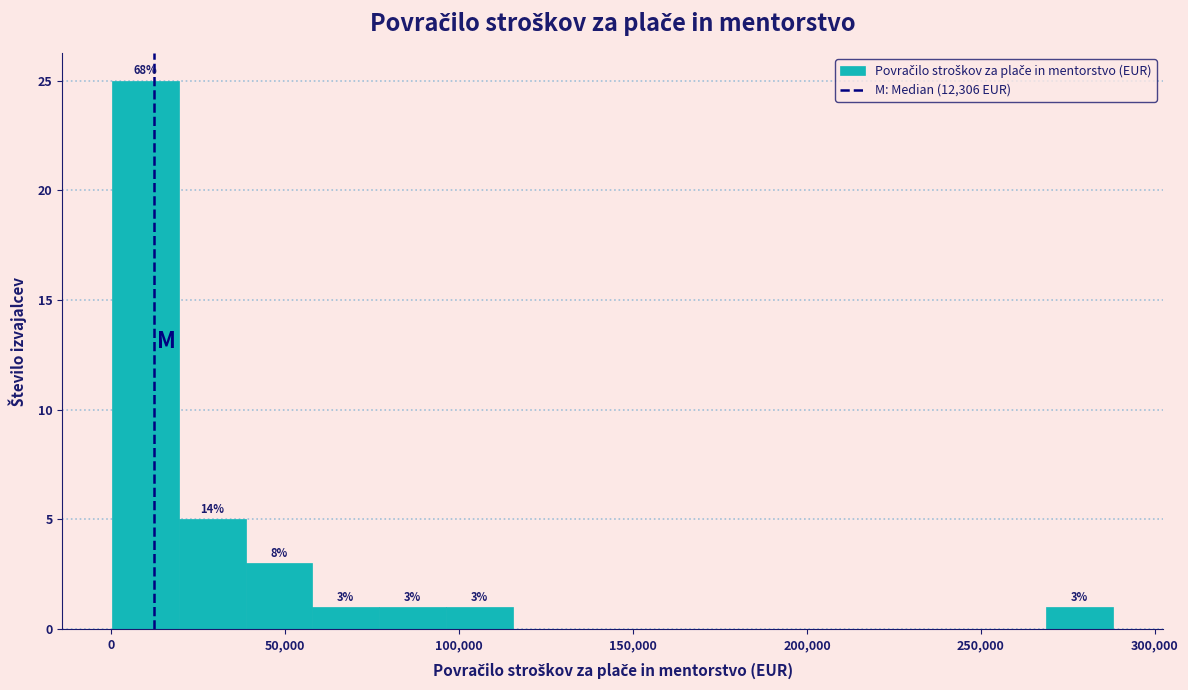

Read against the x-axis, roughly where is the centre of the tallest bar?

10000